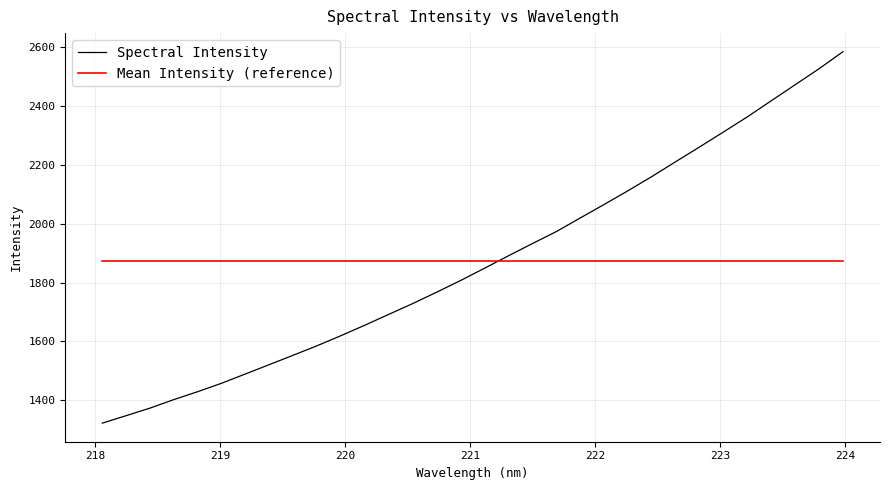

Reading left to right, extract all data points from this chart.

Spectral Intensity: 1322.4	1347.9	1373.7	1402.7	1429.7	1458.3	1490.0	1521.8	1553.7	1586.0	1620.3	1656.0	1692.6	1729.3	1767.9	1807.6	1849.2	1891.4	1932.8	1973.5	2019.7	2065.6	2112.1	2160.5	2211.0	2261.0	2311.9	2363.3	2417.9	2472.2	2526.4	2584.3
Mean Intensity (reference): 1872.3	1872.3	1872.3	1872.3	1872.3	1872.3	1872.3	1872.3	1872.3	1872.3	1872.3	1872.3	1872.3	1872.3	1872.3	1872.3	1872.3	1872.3	1872.3	1872.3	1872.3	1872.3	1872.3	1872.3	1872.3	1872.3	1872.3	1872.3	1872.3	1872.3	1872.3	1872.3